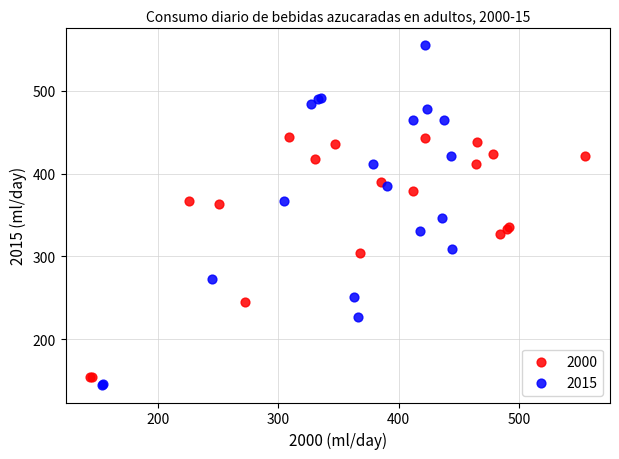

Which series reaches the maximum Y coordinate?

2015